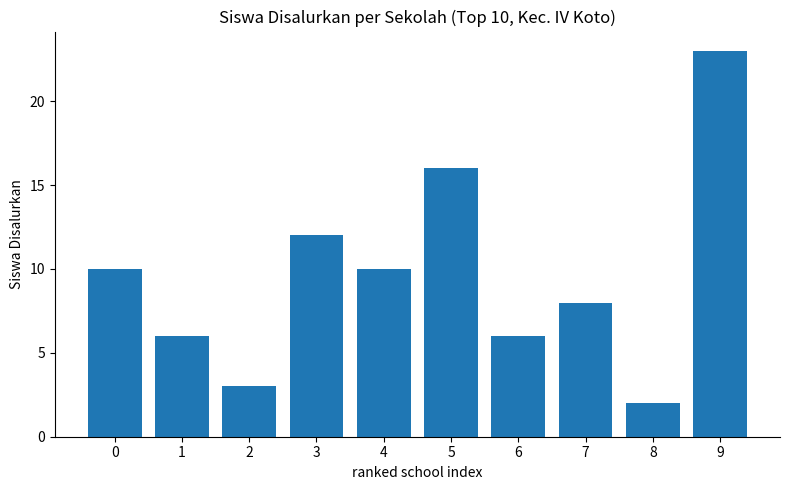

Which has a higher value, 3 or 6?

3